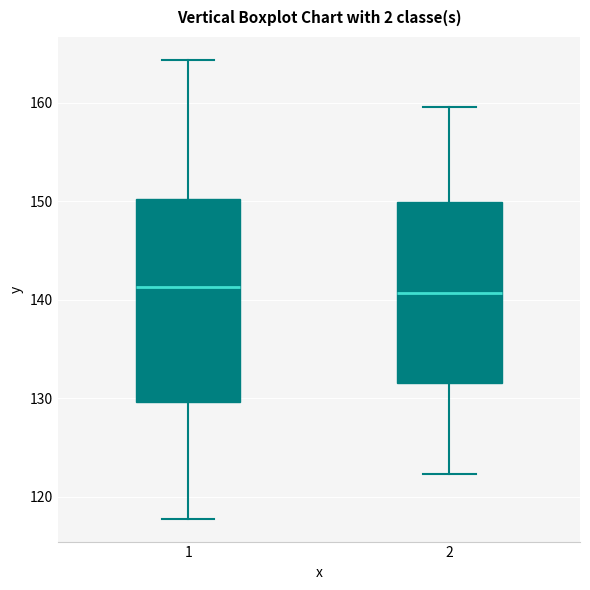

Reading left to right, transcribe this box plot: for each box, give where its median line is, the range the box spans, and where its two whiskers end, as read against the y-axis. The values are not printed on the chart, so give them approximately, as read against the axis.

1: median 141, box 130 to 150, whiskers 118 to 164
2: median 141, box 132 to 150, whiskers 122 to 160